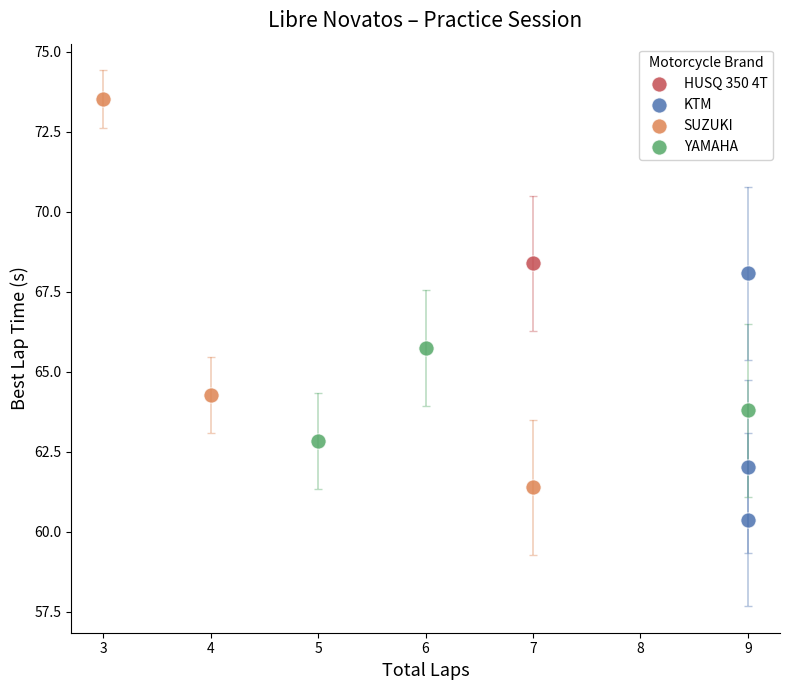

What are all the series names shown in the legend?

HUSQ 350 4T, KTM, SUZUKI, YAMAHA